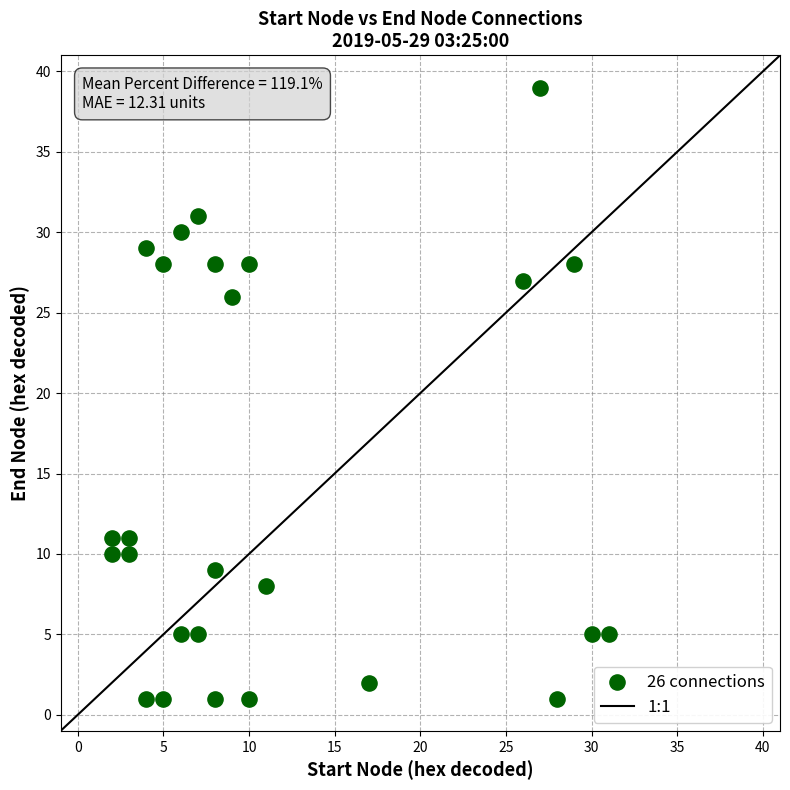

What Y value in the scatter plot is closest to 20?

26